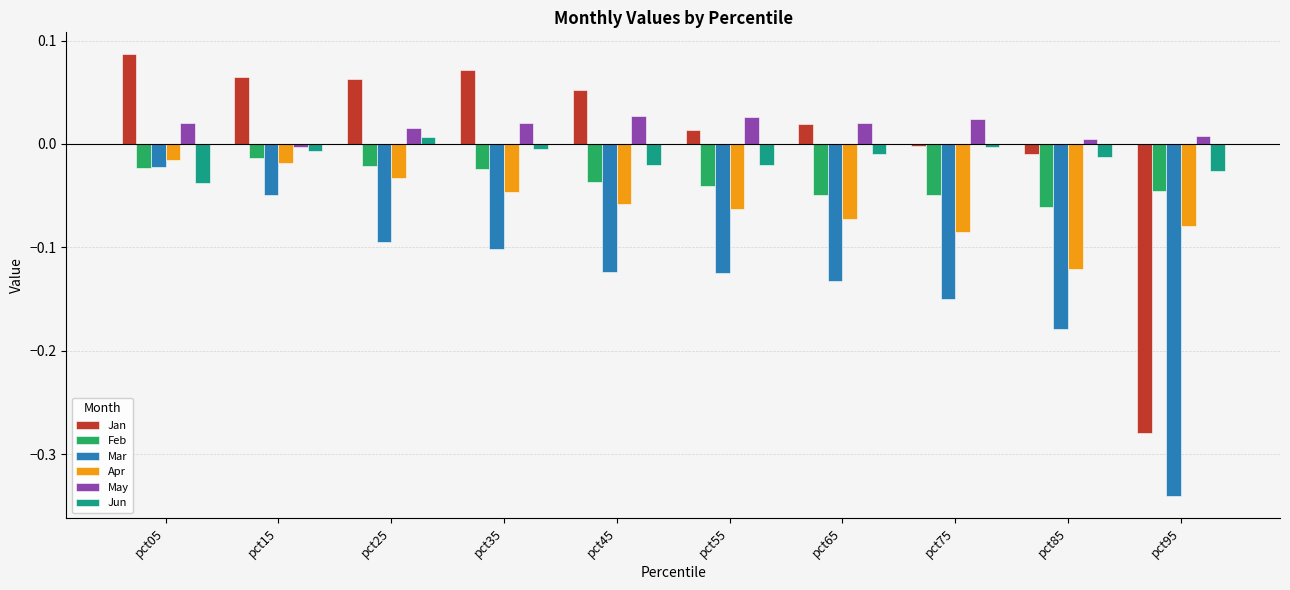

How many bars are there in each group?

6